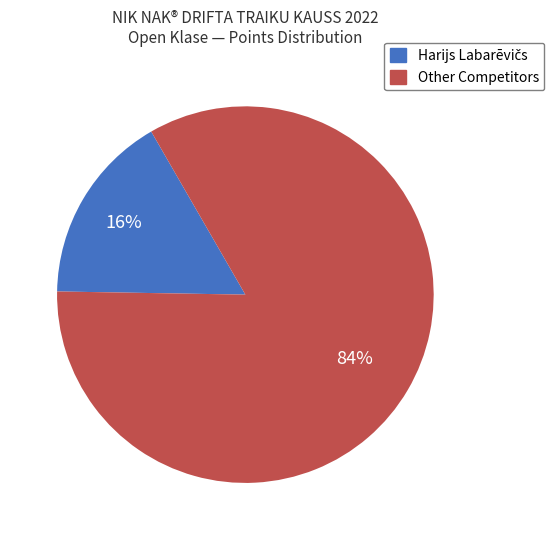

To the nearest percent, what is the average slice percentage?

50%